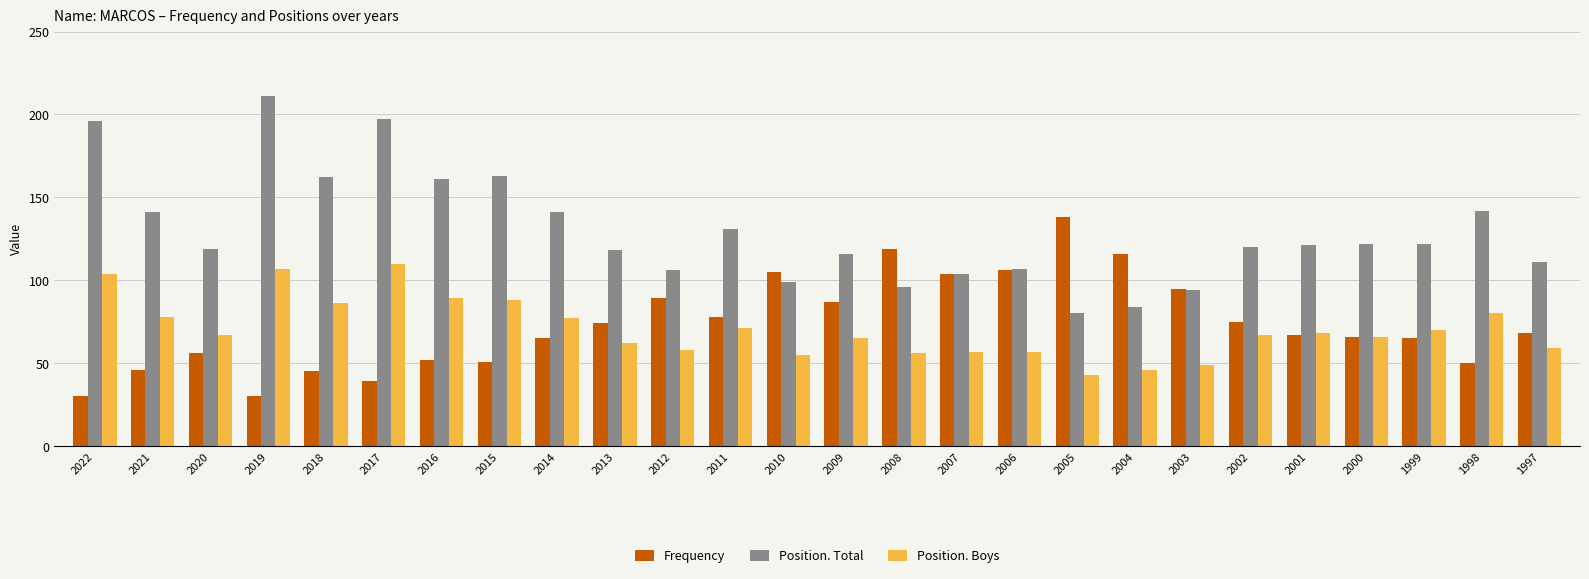

What is the total value across all series at 2012?

253